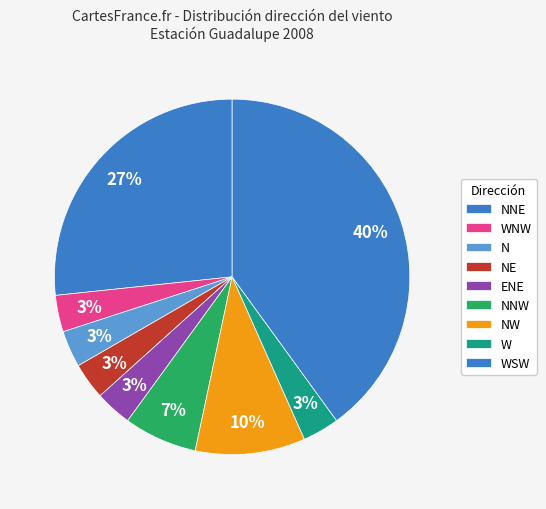

Which slice is the largest?

WSW